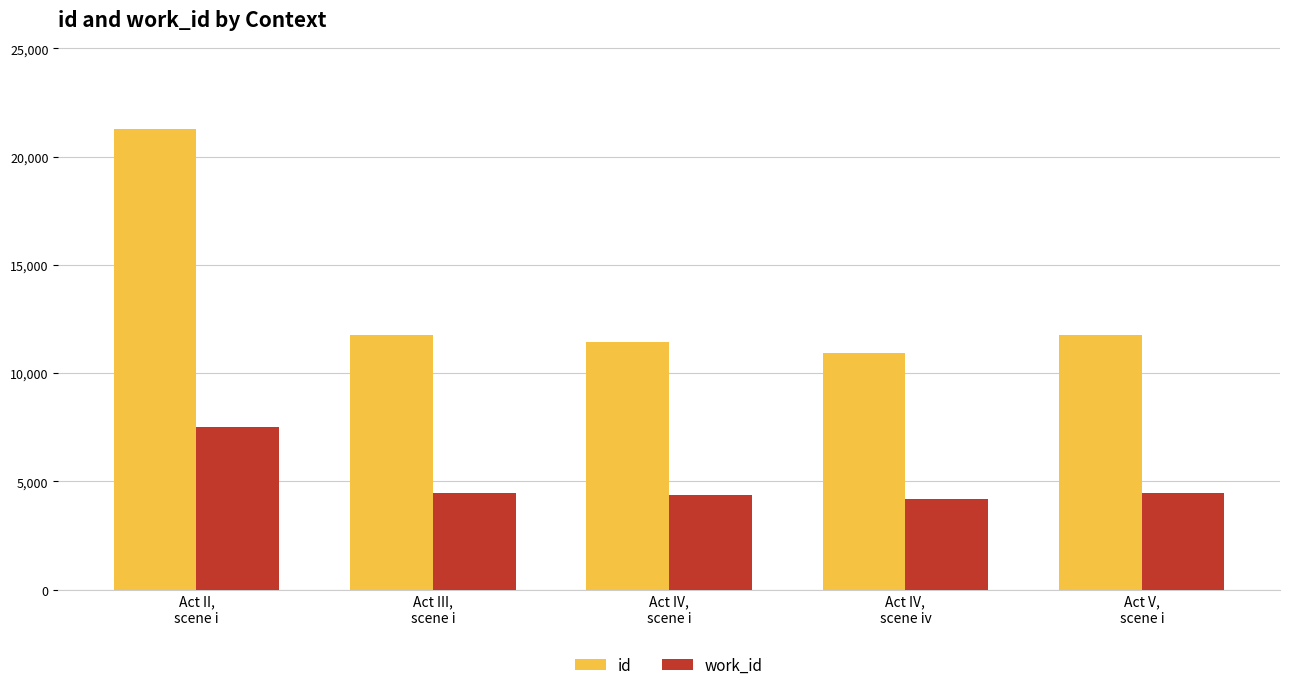

What is the sum of all work_id values?

25006